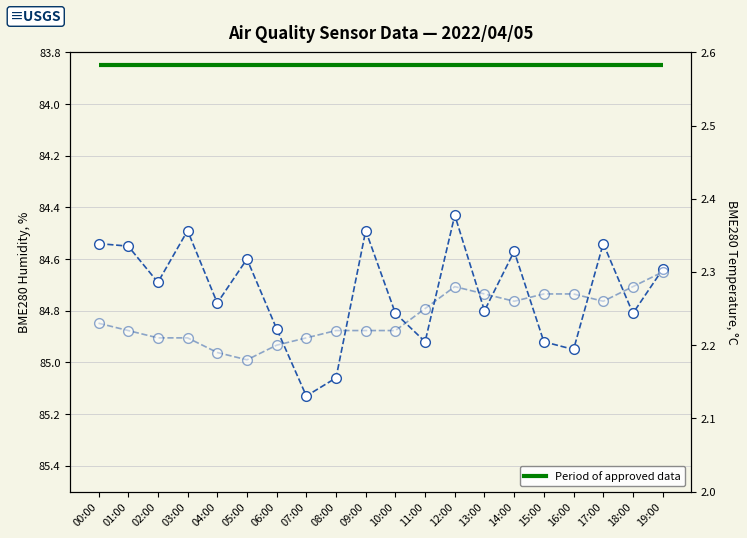

Count the number of data series in this chart.

2